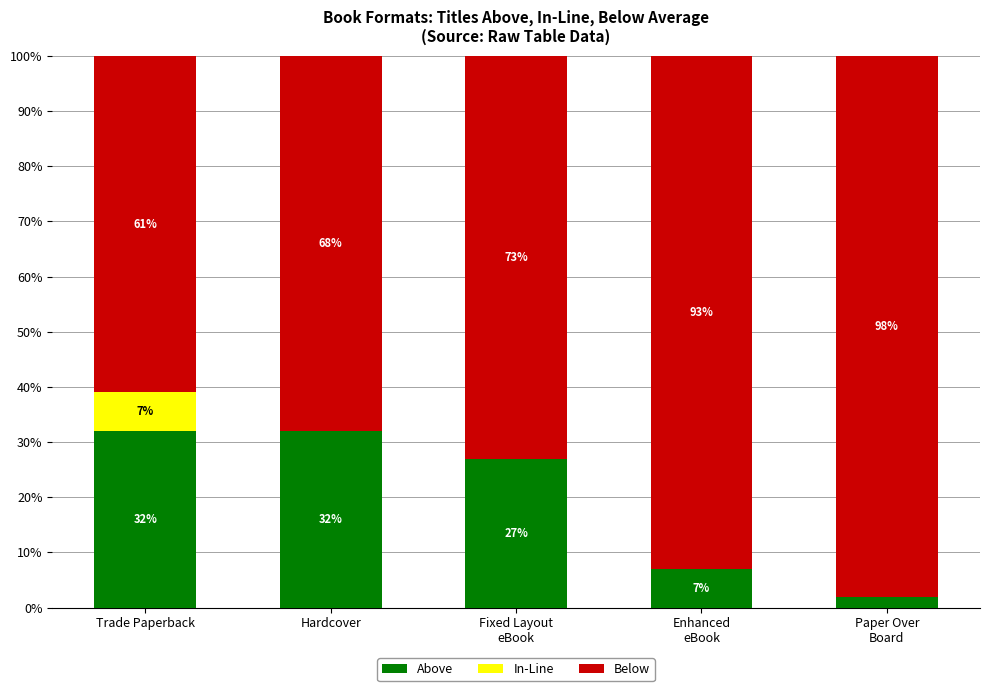

Are the bars horizontal?

No